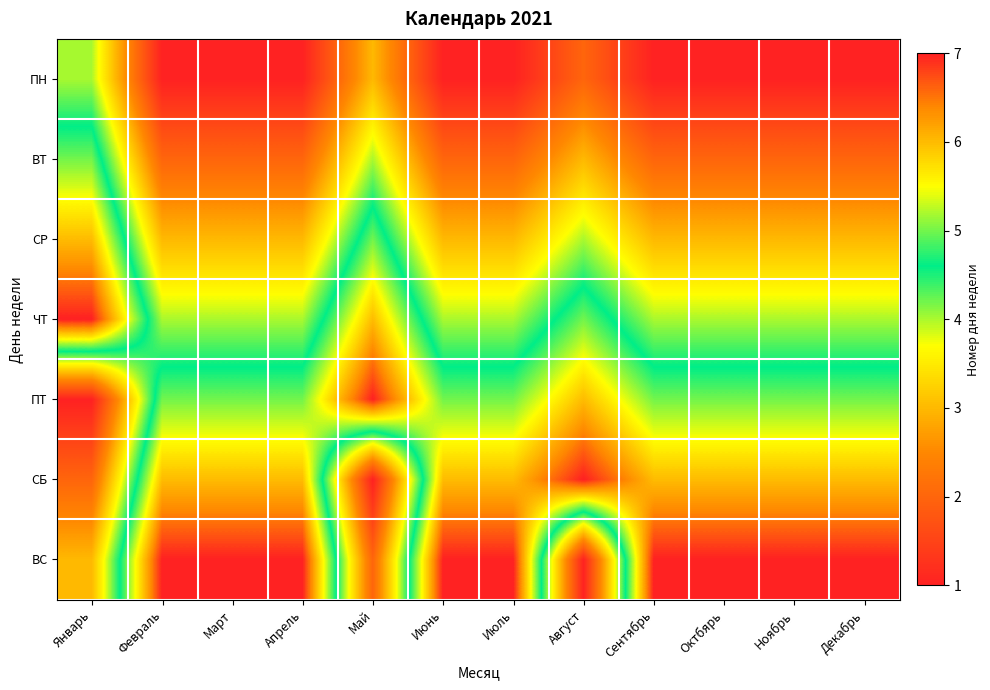

Which has a higher value, Май or Сентябрь?

Май